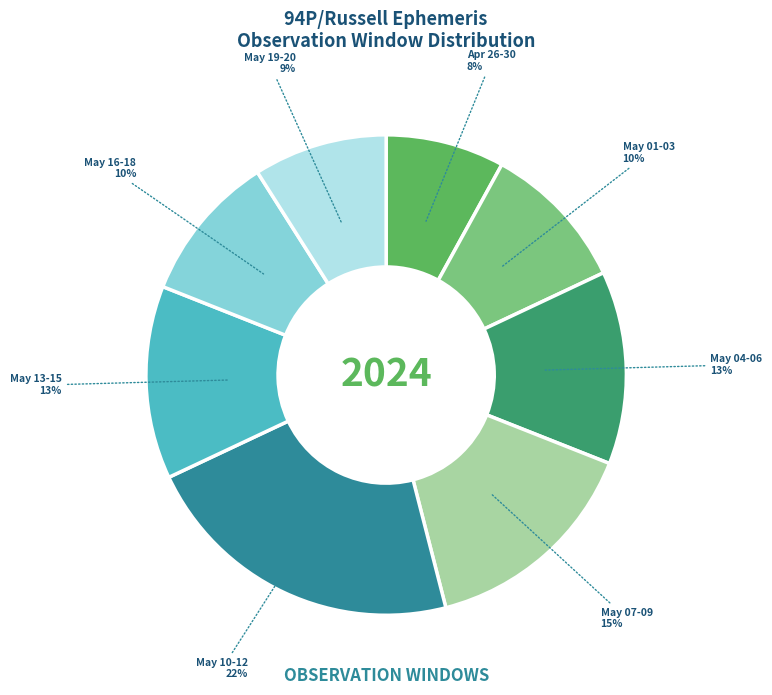

Is it true that May 16-18 is 10% of the pie?

True